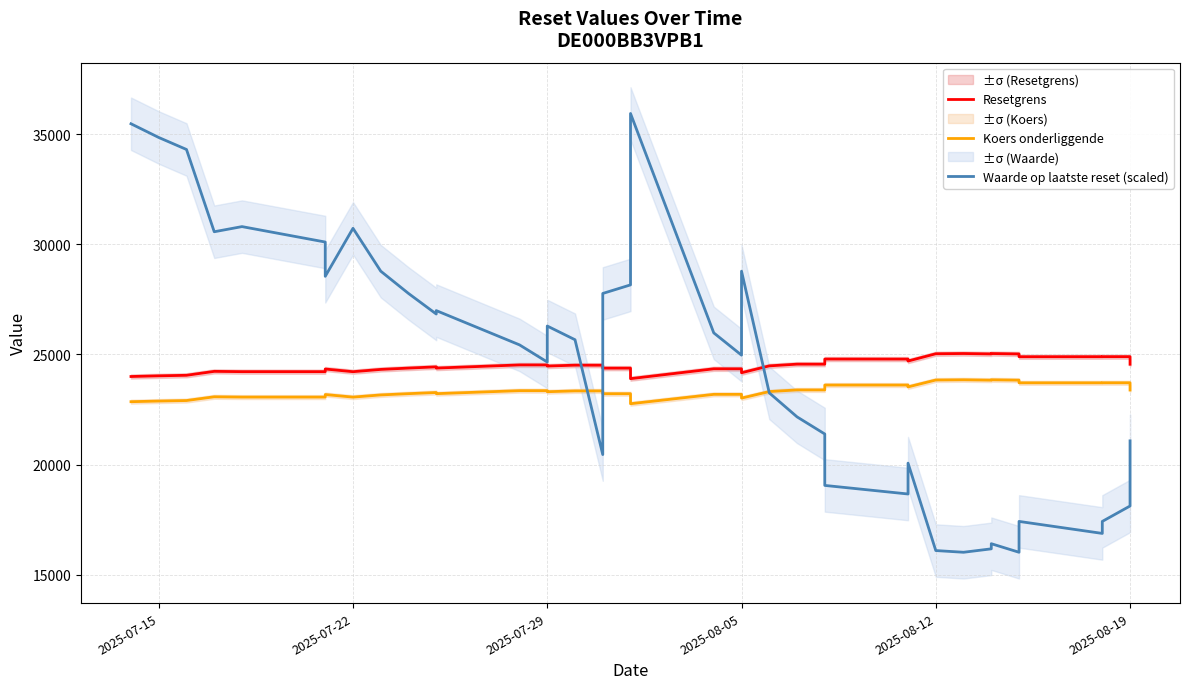

True or false: Waarde op laatste reset (scaled) and Resetgrens cross at least once.

True